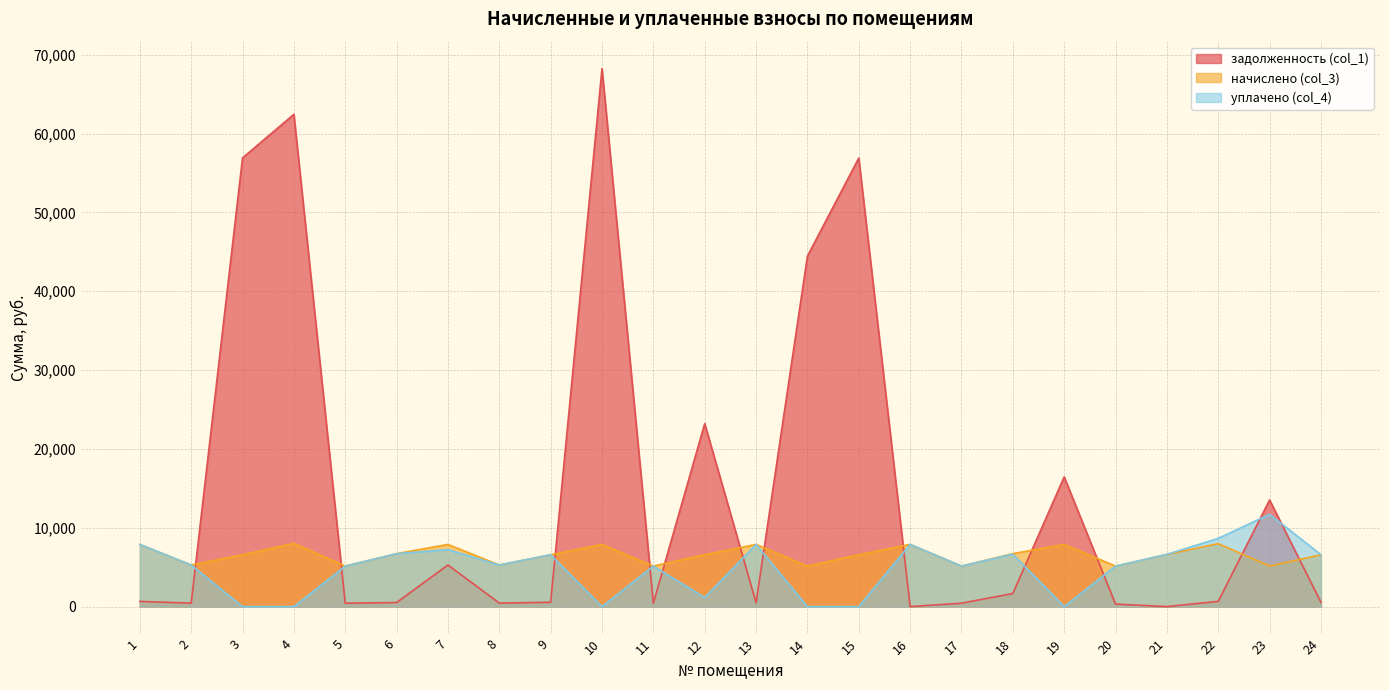

At which category does уплачено (col_4) reach its first local peak?

7